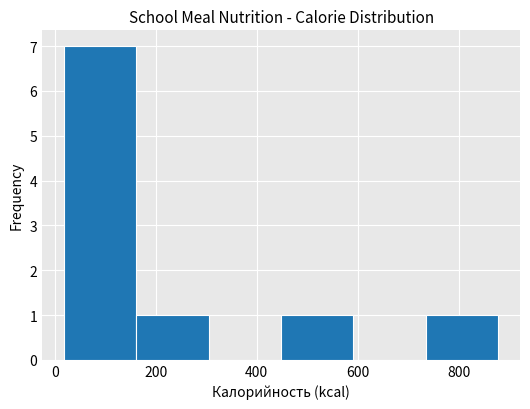

Which range on the x-axis has the tallest bar?

20 to 160